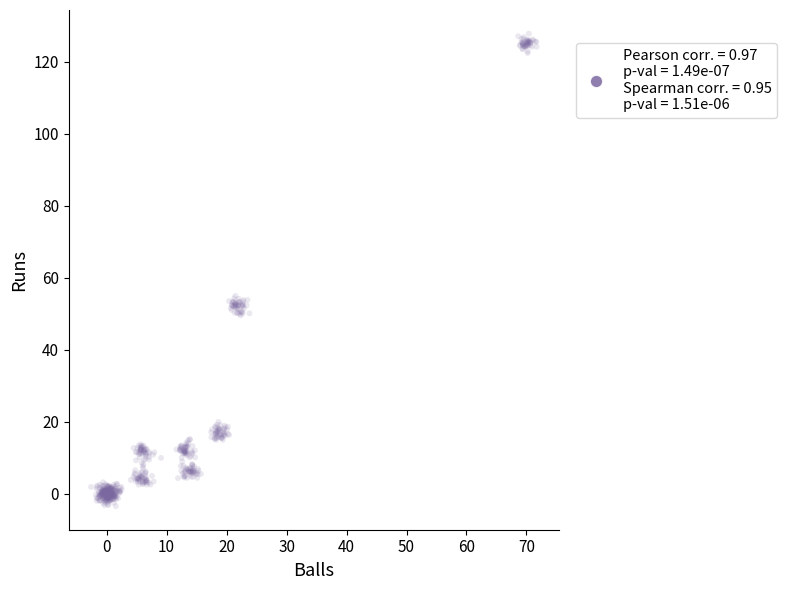

What is the range of Y values (max minus min)?

131.4